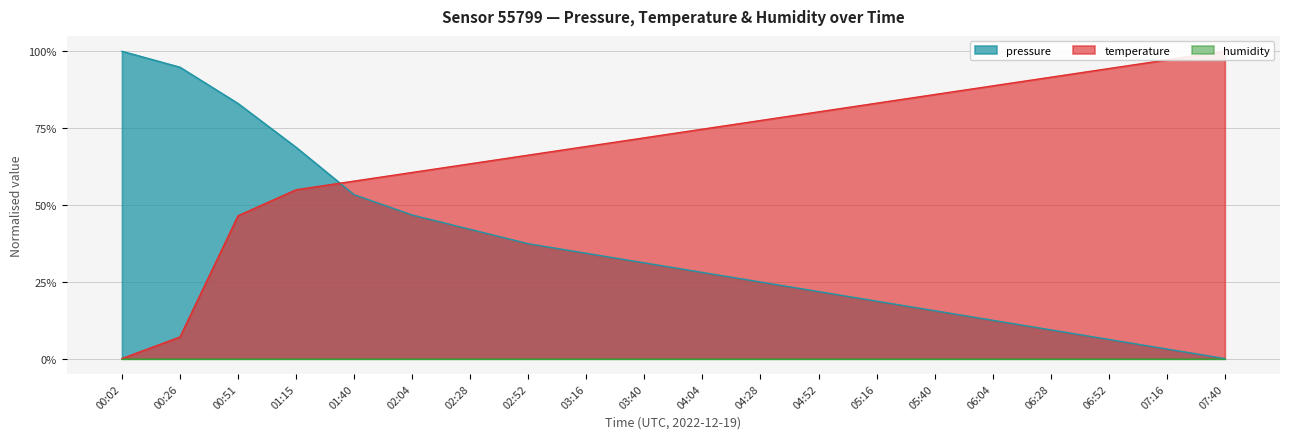

Where do temperature and pressure first cross each other?

01:15 and 01:40